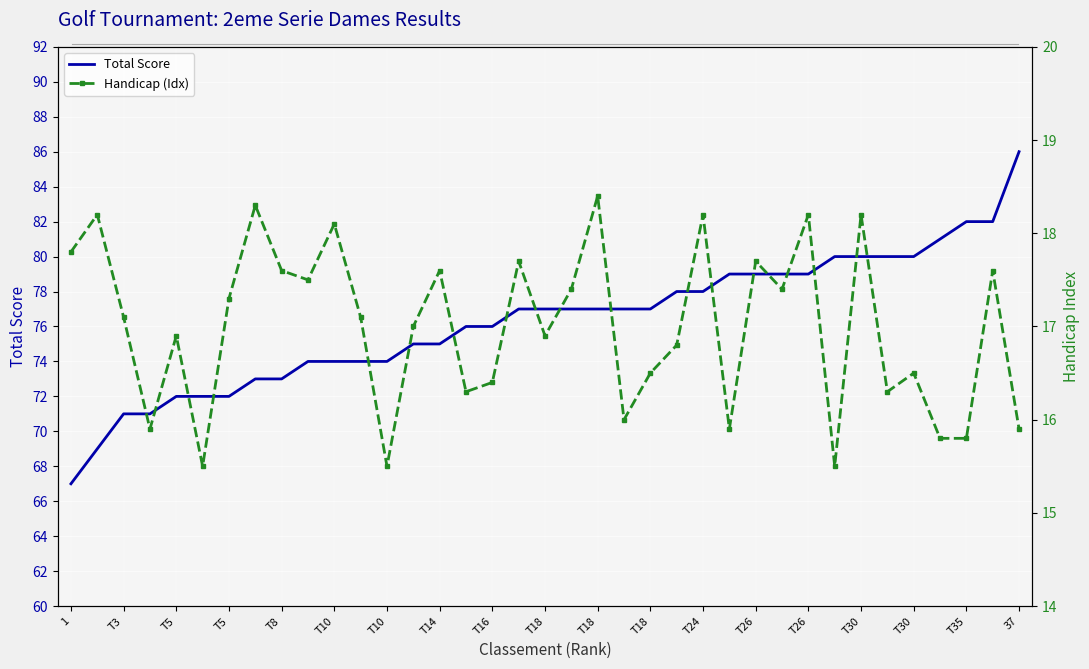

What is the difference between the highest and lowest values at 27?

61.6